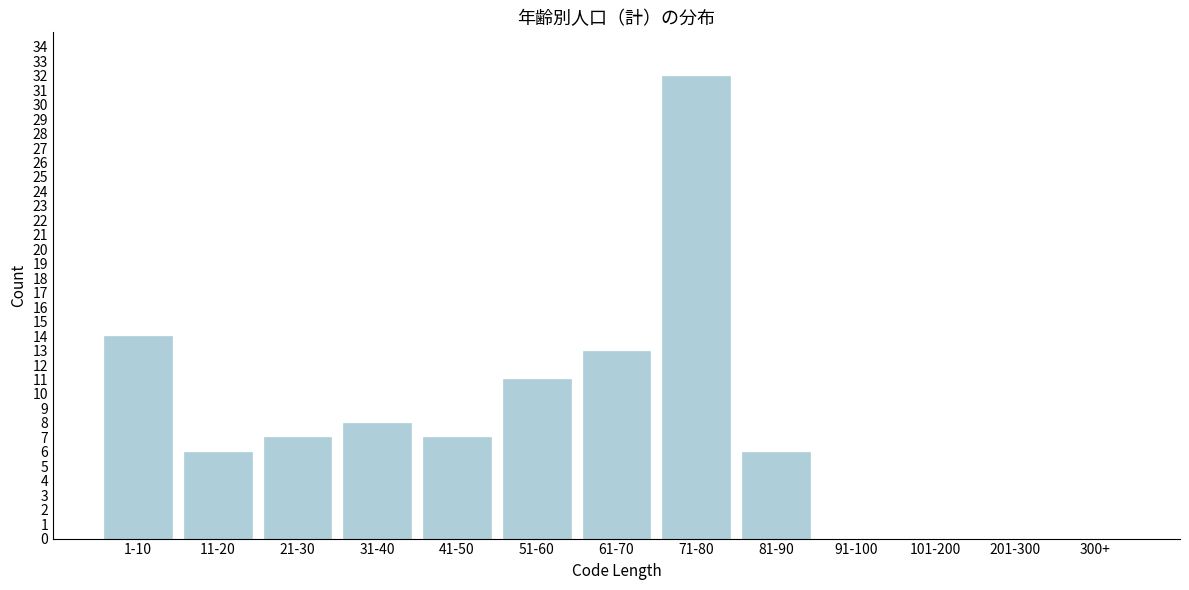

Reading left to right, what are all the values shown in this chart?

1-10=14	11-20=6	21-30=7	31-40=8	41-50=7	51-60=11	61-70=13	71-80=32	81-90=6	91-100=0	101-200=0	201-300=0	300+=0